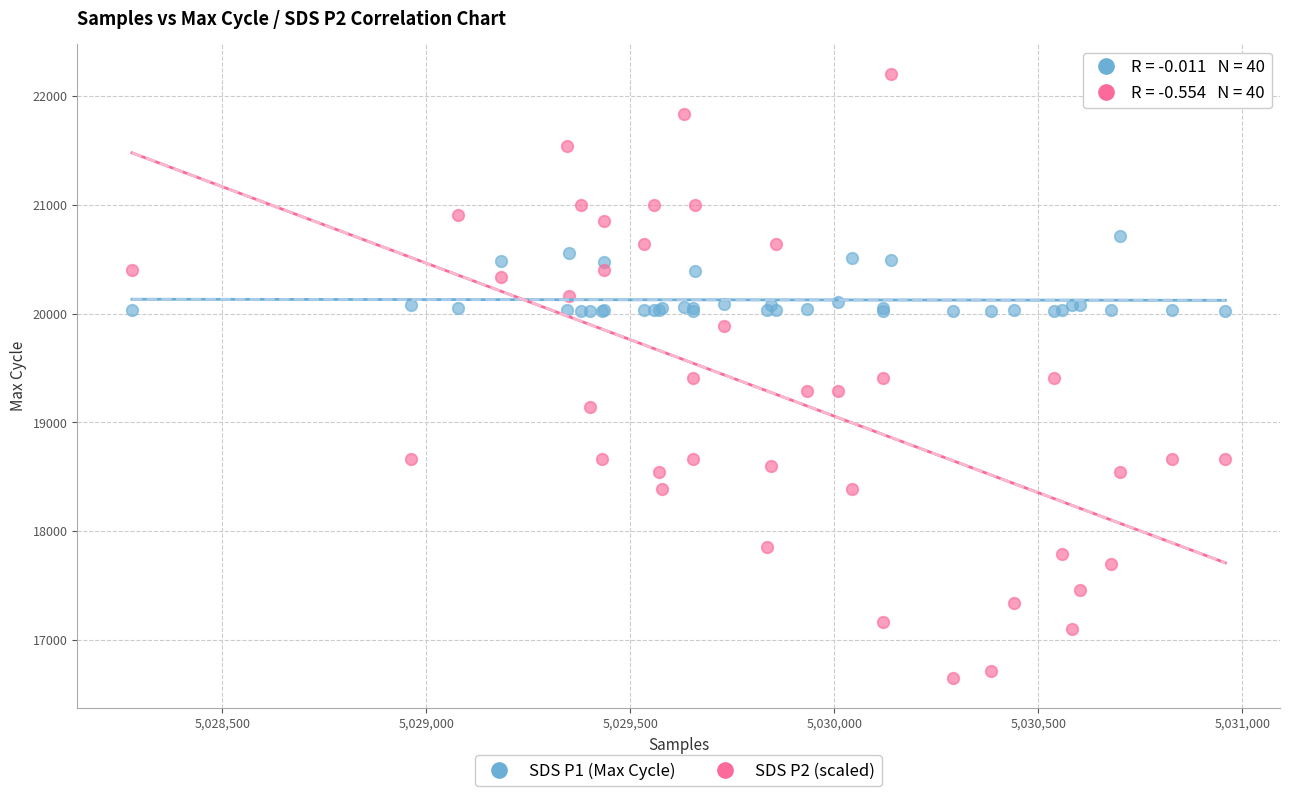

Which series has the widest spread of Y values?

SDS P2 (scaled)